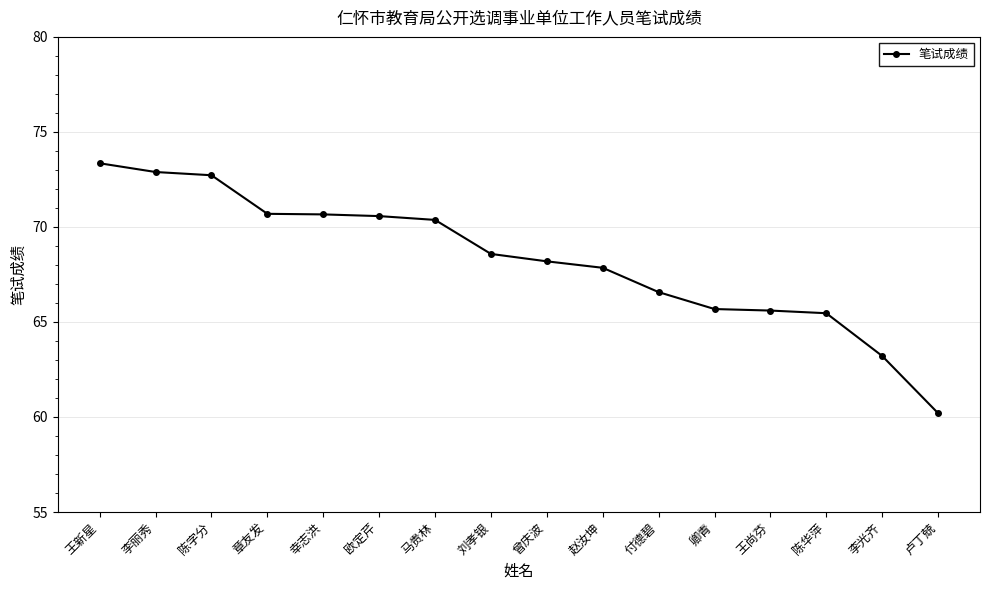

How many values are below 68?

7